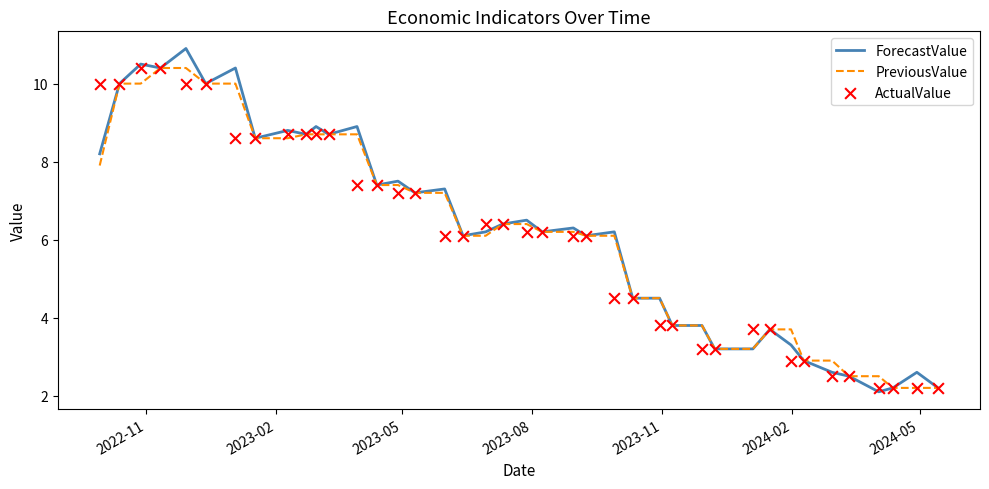

Which series has the largest total across all categories?

ForecastValue